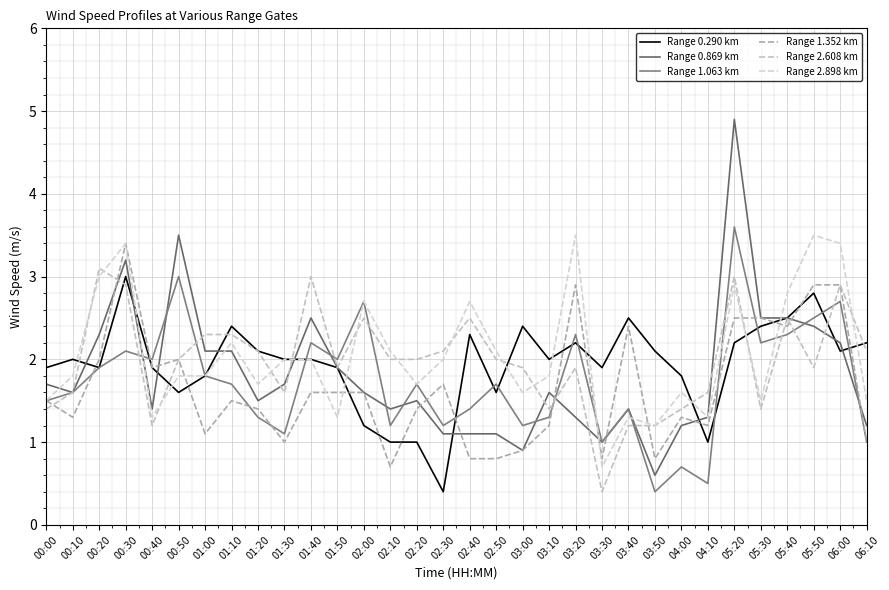

What is the total value across all series at 03:40?

10.2